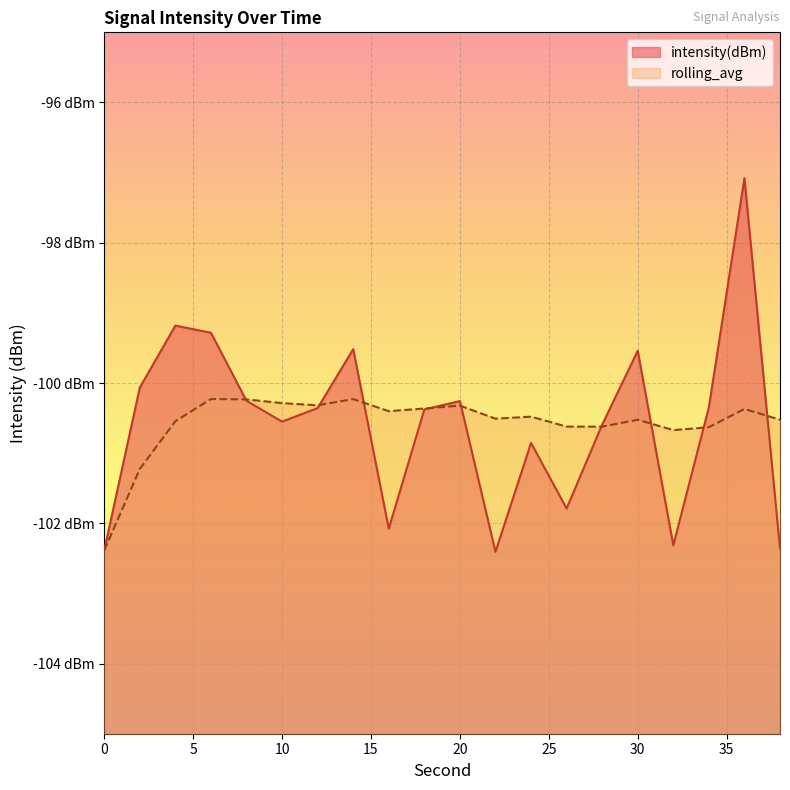

At which category does rolling_avg reach its first local peak?

6